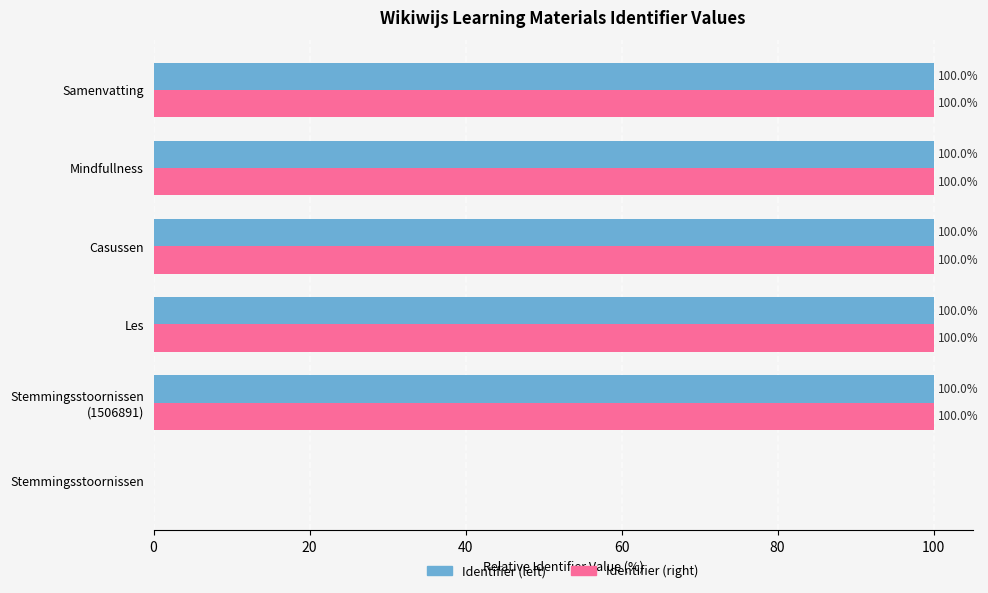

What is the maximum value shown in the chart?

100